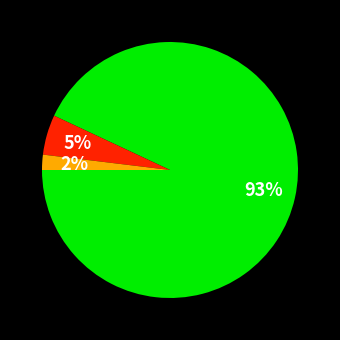

Does any single category account for the majority?

Yes